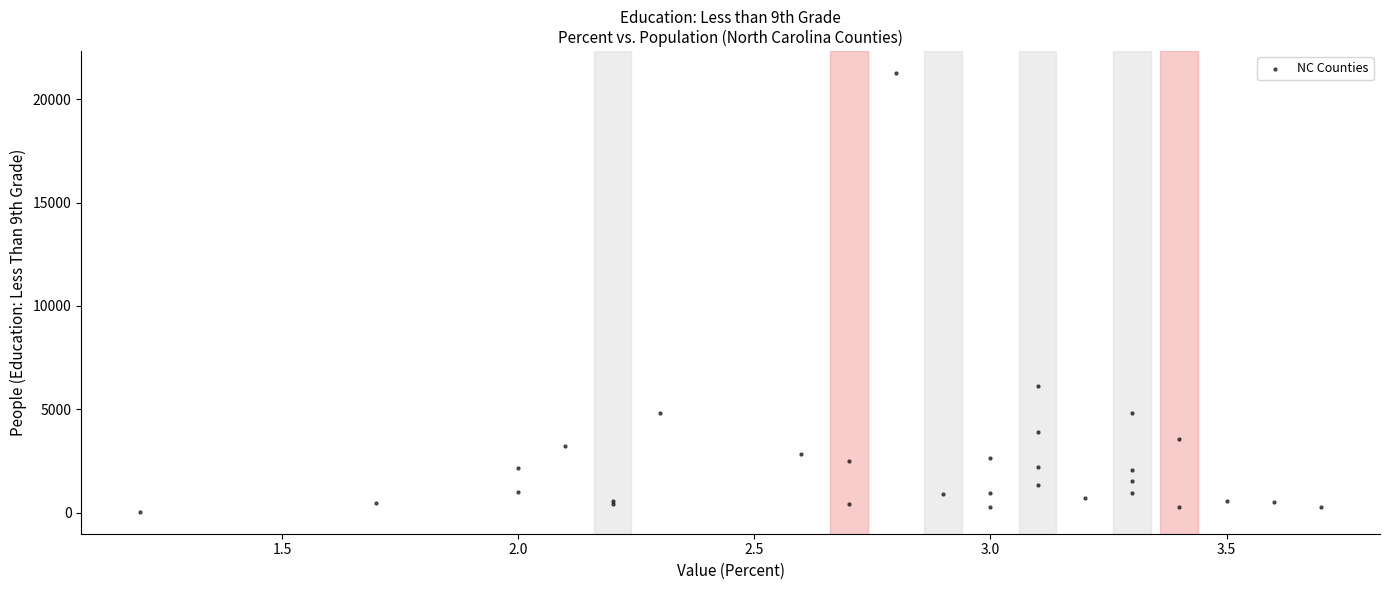

What Y value in the scatter plot is closest to 10651?

6135